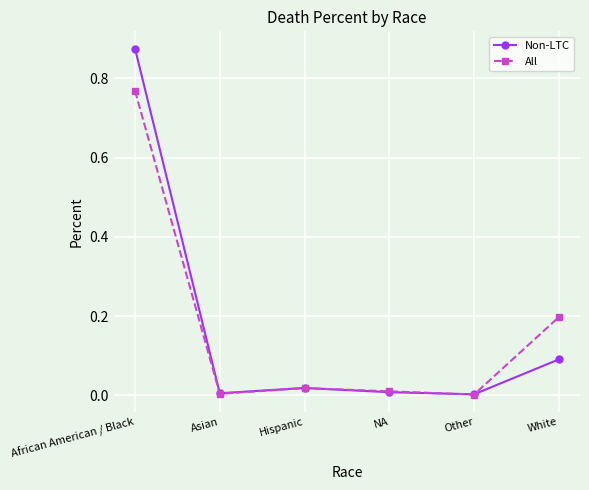

Rank the series by their maximum value, from lowest to highest.

All, Non-LTC